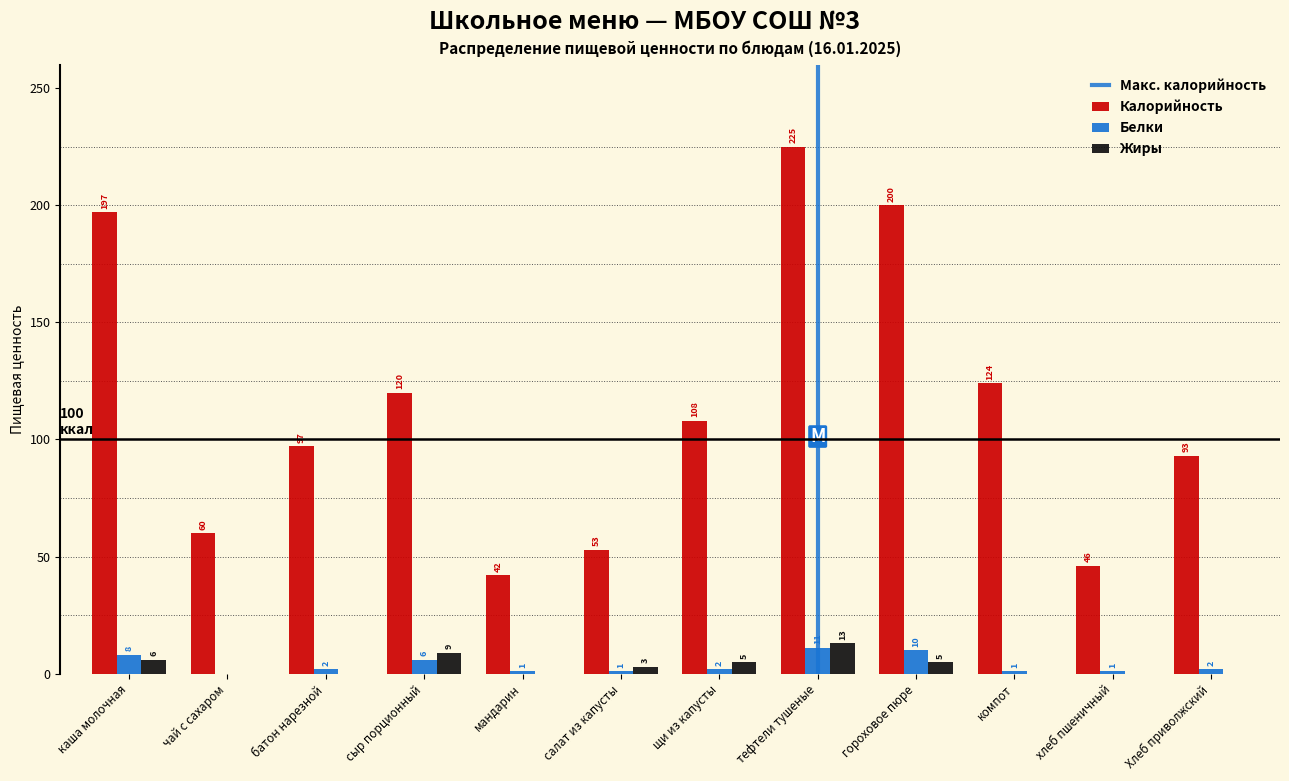

Reading left to right, list all the values displayed in this chart.

Калорийность: каша молочная=197	чай с сахаром=60	батон нарезной=97	сыр порционный=120	мандарин=42	салат из капусты=53	щи из капусты=108	тефтели тушеные=225	гороховое пюре=200	компот=124	хлеб пшеничный=46	Хлеб приволжский=93
Белки: каша молочная=8	чай с сахаром=0	батон нарезной=2	сыр порционный=6	мандарин=1	салат из капусты=1	щи из капусты=2	тефтели тушеные=11	гороховое пюре=10	компот=1	хлеб пшеничный=1	Хлеб приволжский=2
Жиры: каша молочная=6	чай с сахаром=0	батон нарезной=0	сыр порционный=9	мандарин=0	салат из капусты=3	щи из капусты=5	тефтели тушеные=13	гороховое пюре=5	компот=0	хлеб пшеничный=0	Хлеб приволжский=0